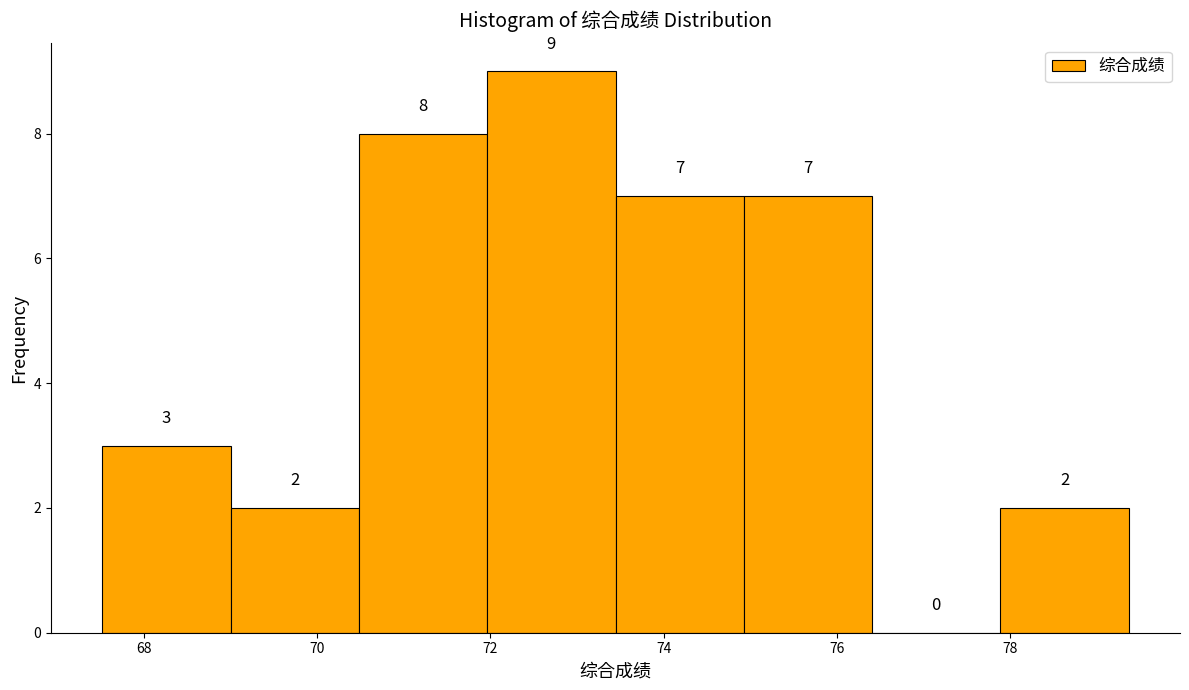

Over which range of the x-axis is the bar tallest?

72.0 to 73.4